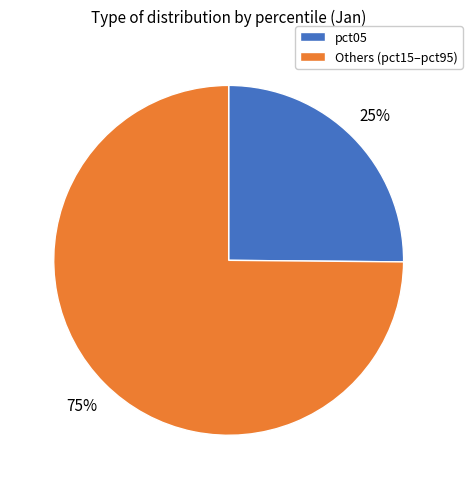

What percentage is the pct05 slice, to the nearest percent?

25%